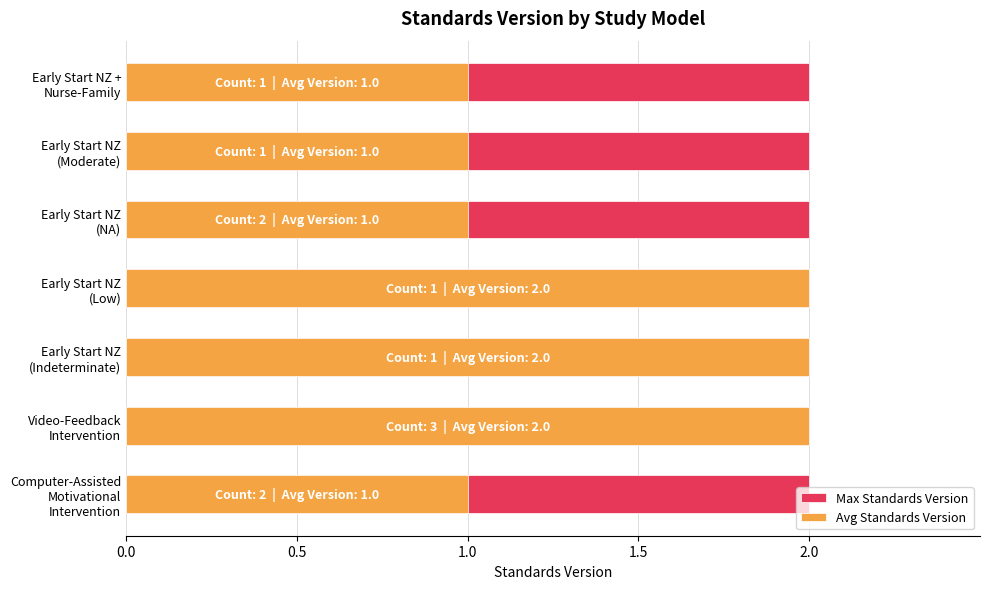

What is the difference between the maximum and minimum values in the Avg Standards Version series?

1.0